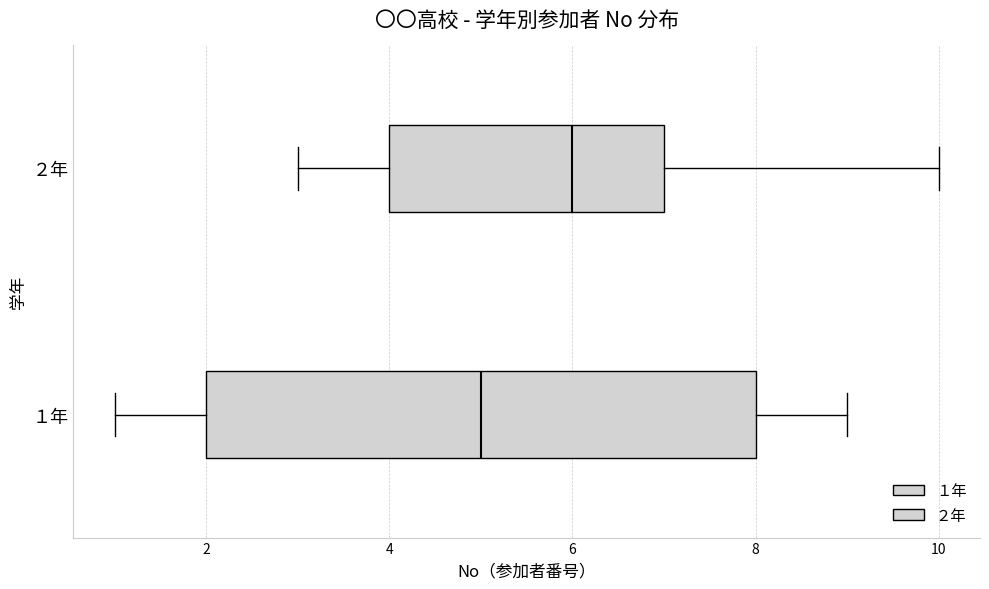

Reading bottom to top, read every box against the x-axis: the position of its median line, the range the box covers, and the ends of its whiskers. The values are not printed on the chart, so give them approximately, as read against the axis.

１年: median 5, box 2 to 8, whiskers 1 to 9
２年: median 6, box 4 to 7, whiskers 3 to 10